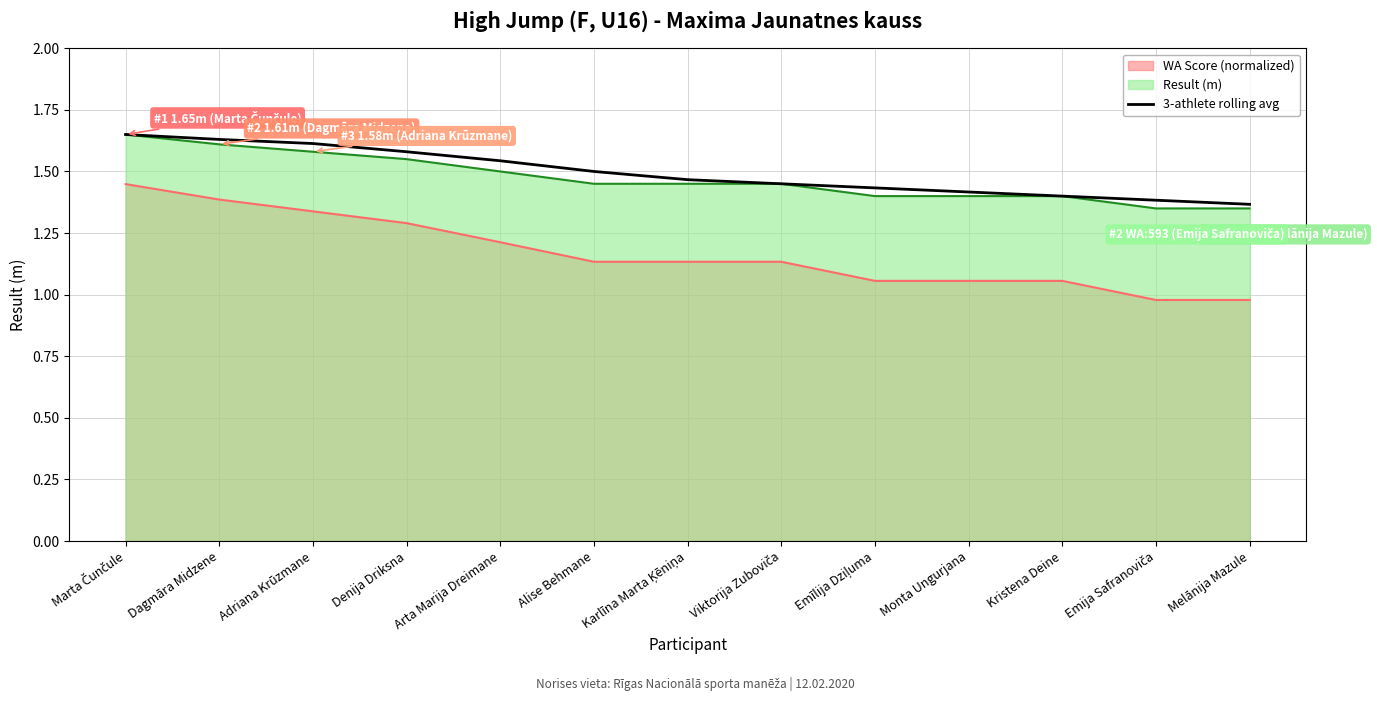

Rank the categories by value from lowest to highest.

Melānija Mazule, Emija Safranoviča, Kristena Deine, Monta Ungurjana, Emīlija Dziļuma, Viktorija Zuboviča, Karlīna Marta Ķēniņa, Alise Behmane, Arta Marija Dreimane, Denija Driksna, Adriana Krūzmane, Dagmāra Midzene, Marta Čunčule